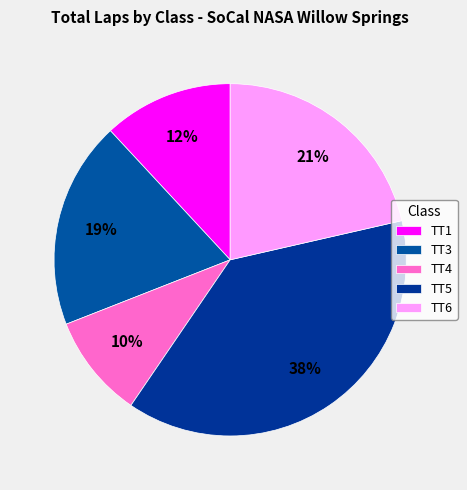

Count the number of slices in the pie.

5